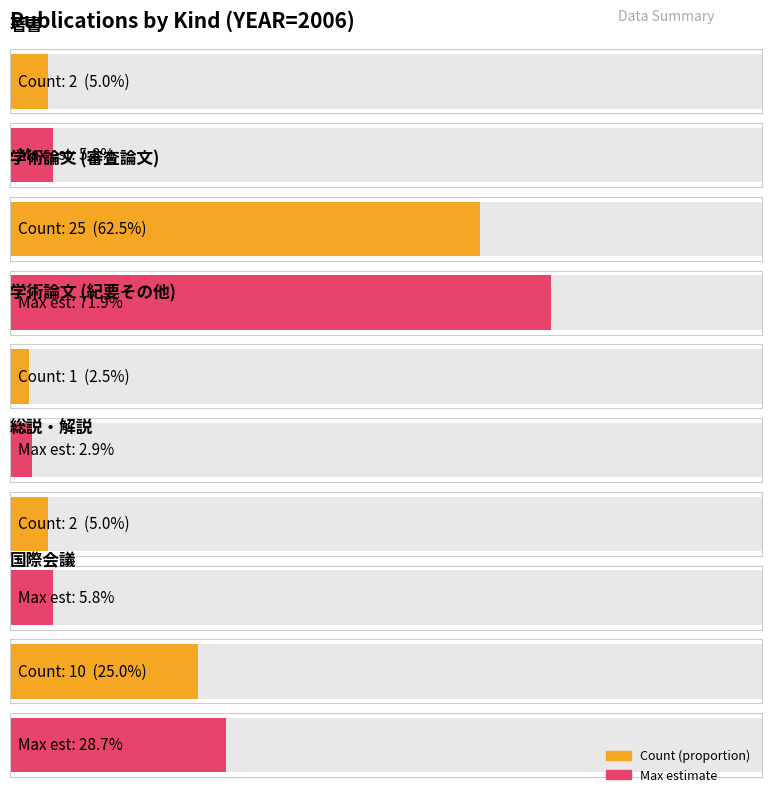

List the labels in order of value, largest first.

学術論文 (審査論文), 国際会議, 著書, 総説・解説, 学術論文 (紀要その他)